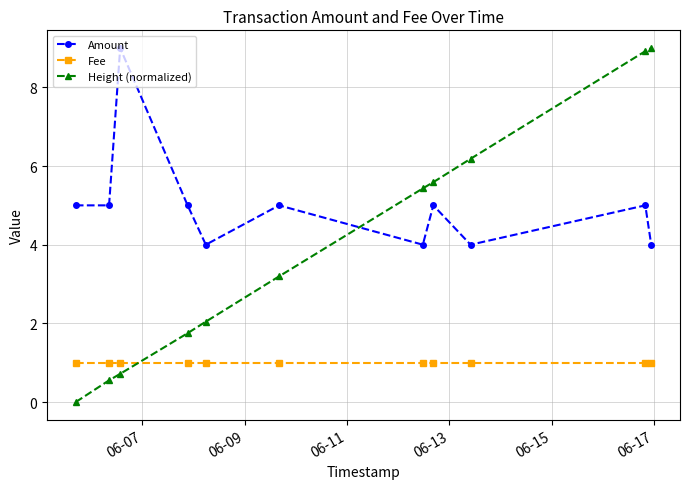

How many interior local peaks does the Amount series have?

4